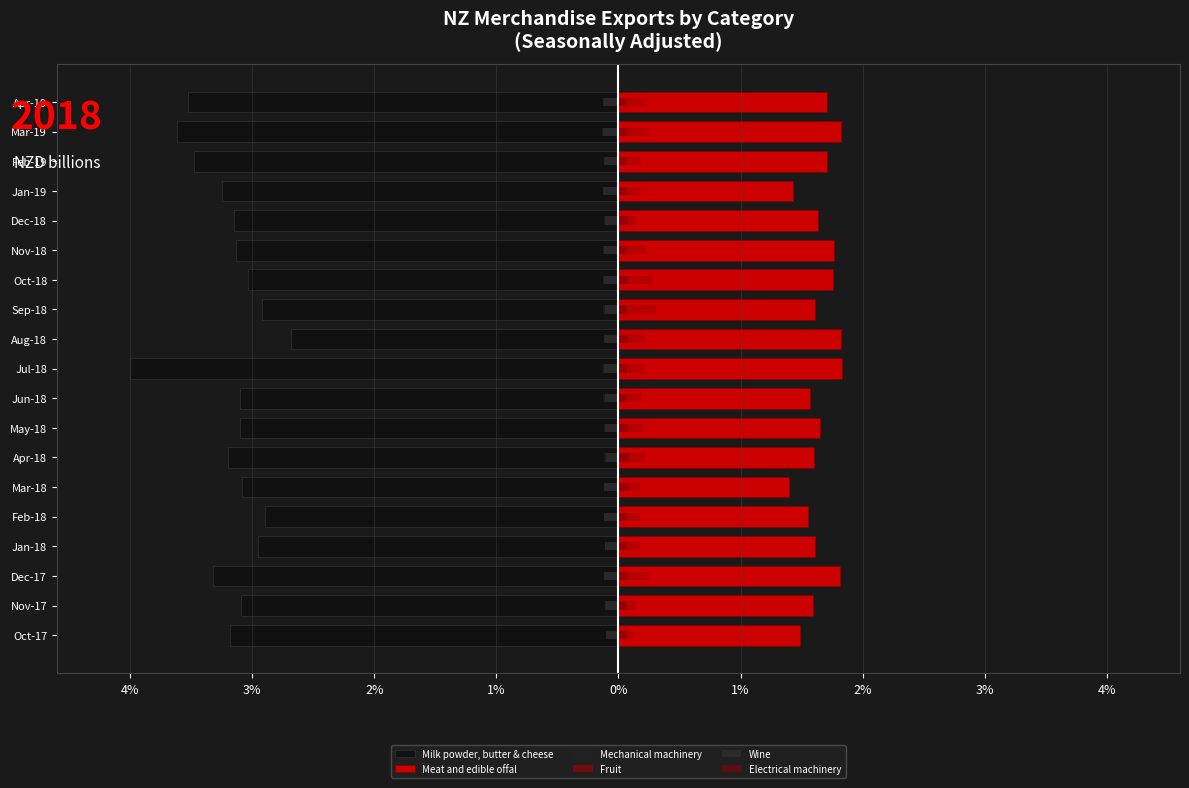

What are all the series names shown in the legend?

Milk powder, butter & cheese, Meat and edible offal, Mechanical machinery, Fruit, Wine, Electrical machinery